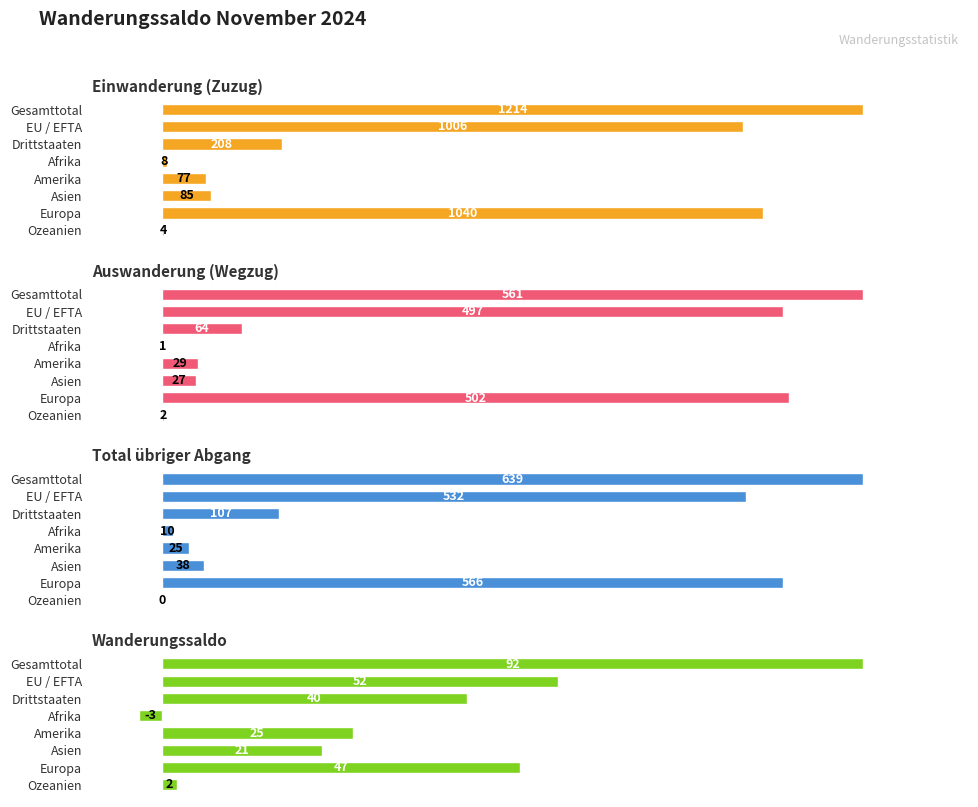

Between Drittstaaten and Afrika, which series saw the biggest shift?

Wanderungssaldo